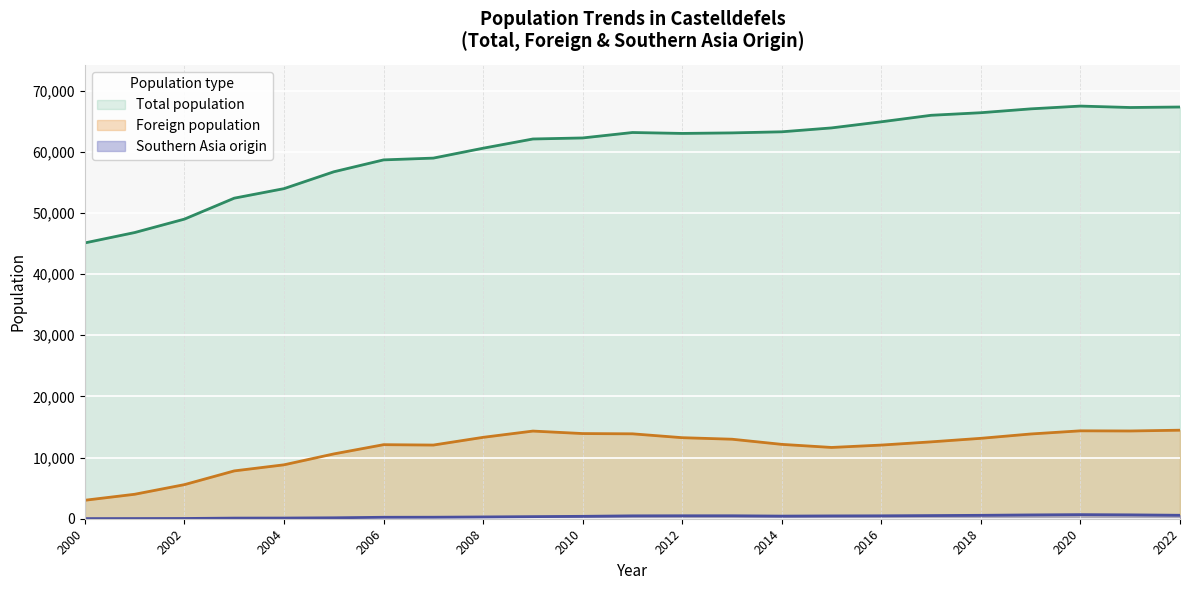

The value of Foreign population at 2010 is 8912. True or false?

False